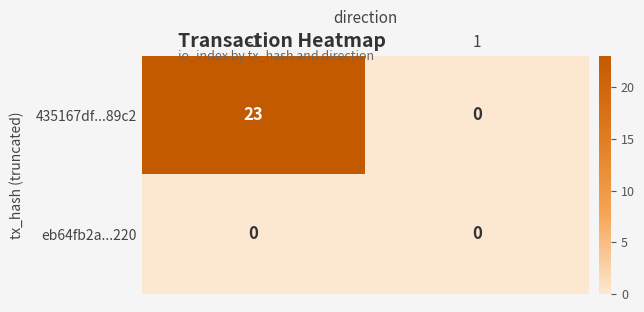

What is the average value of the 435167df...89c2 series?

12